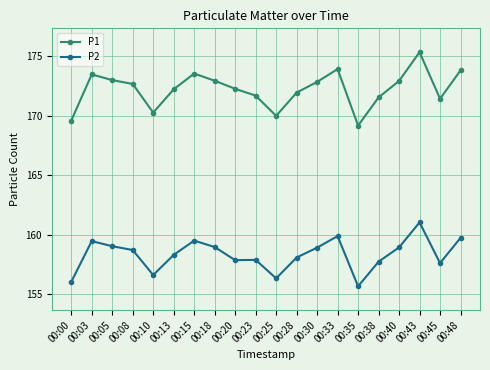

True or false: P1 has a value of 172.9 at 00:40.

True